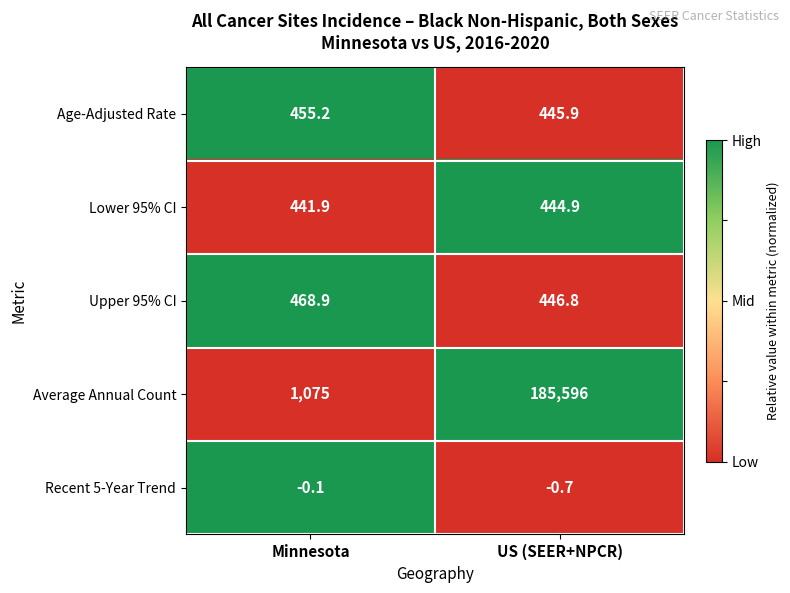

Reading left to right, what are all the values shown in this chart?

Age-Adjusted Rate: 455.2	445.9
Lower 95% CI: 441.9	444.9
Upper 95% CI: 468.9	446.8
Average Annual Count: 1075.0	185596.0
Recent 5-Year Trend: -0.1	-0.7